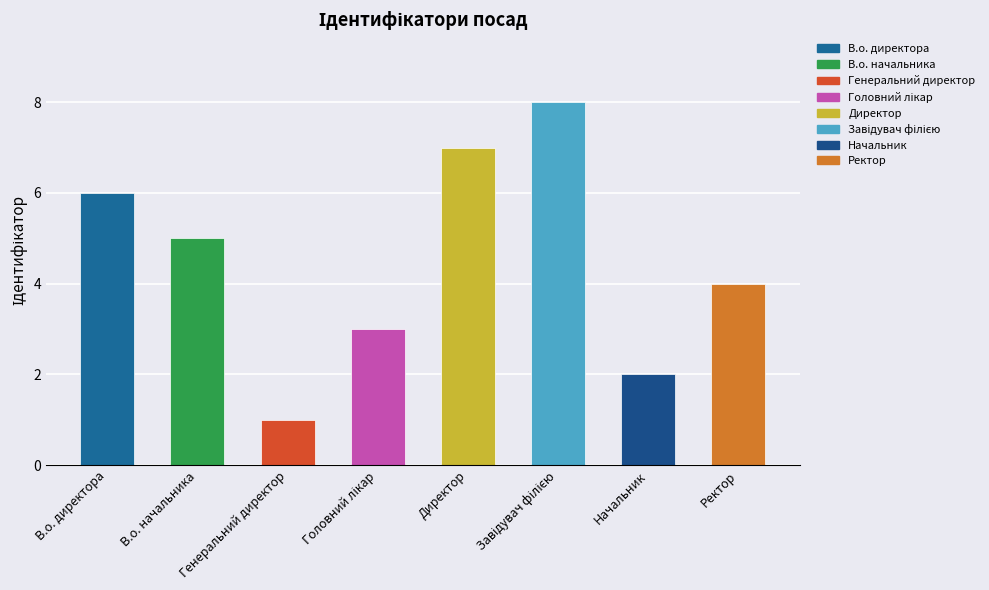

Is it true that the value at Генеральний директор is 2?

False